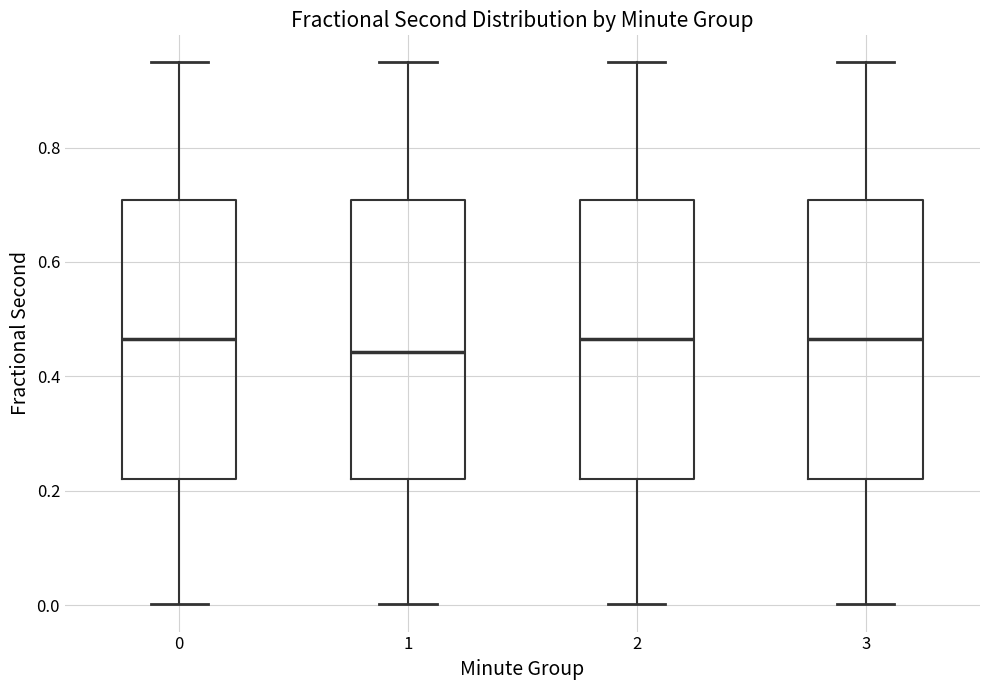

Reading left to right, transcribe this box plot: for each box, give where its median line is, the range the box spans, and where its two whiskers end, as read against the y-axis. The values are not printed on the chart, so give them approximately, as read against the axis.

0: median 0.46, box 0.22 to 0.70, whiskers 0.00 to 0.94
1: median 0.44, box 0.22 to 0.70, whiskers 0.00 to 0.94
2: median 0.46, box 0.22 to 0.70, whiskers 0.00 to 0.94
3: median 0.46, box 0.22 to 0.70, whiskers 0.00 to 0.94